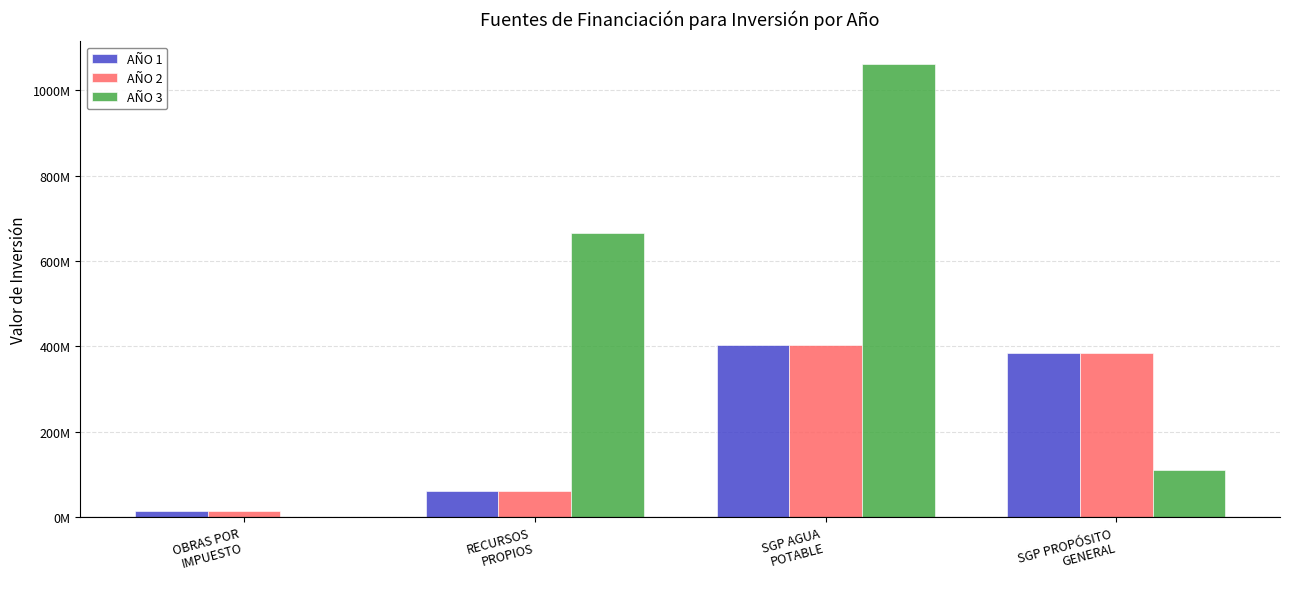

Rank the series at RECURSOS
PROPIOS from lowest to highest value.

AÑO 1, AÑO 2, AÑO 3